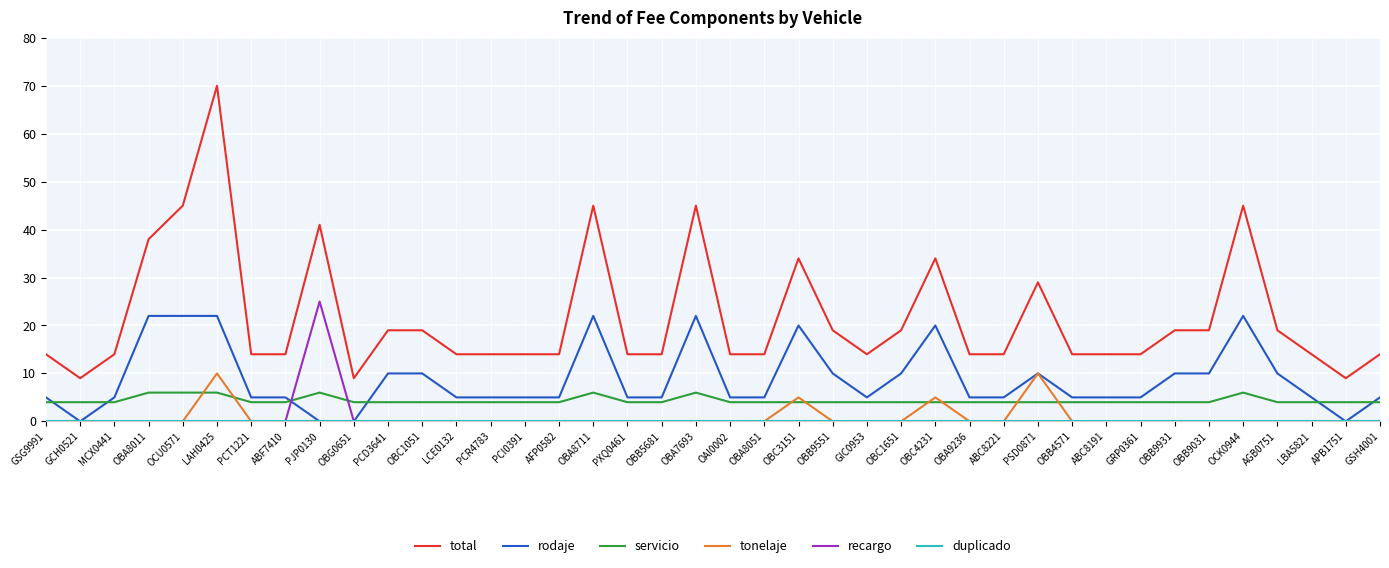

Is the value of tonelaje at OBC3151 greater than the value of recargo at OBC1051?

Yes